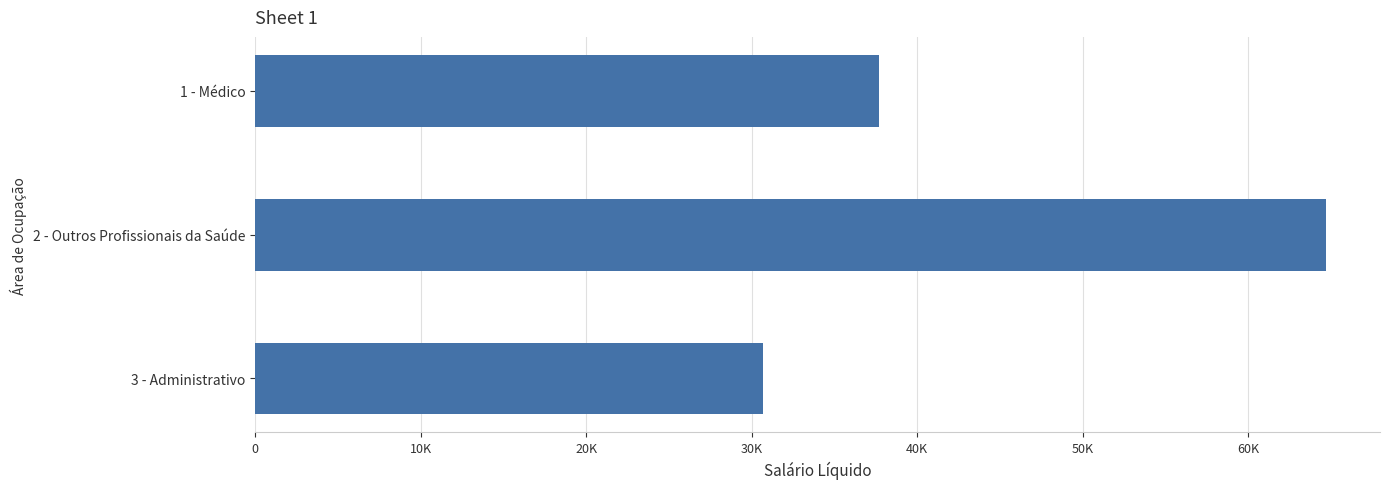

Rank the categories by value from lowest to highest.

3 - Administrativo, 1 - Médico, 2 - Outros Profissionais da Saúde